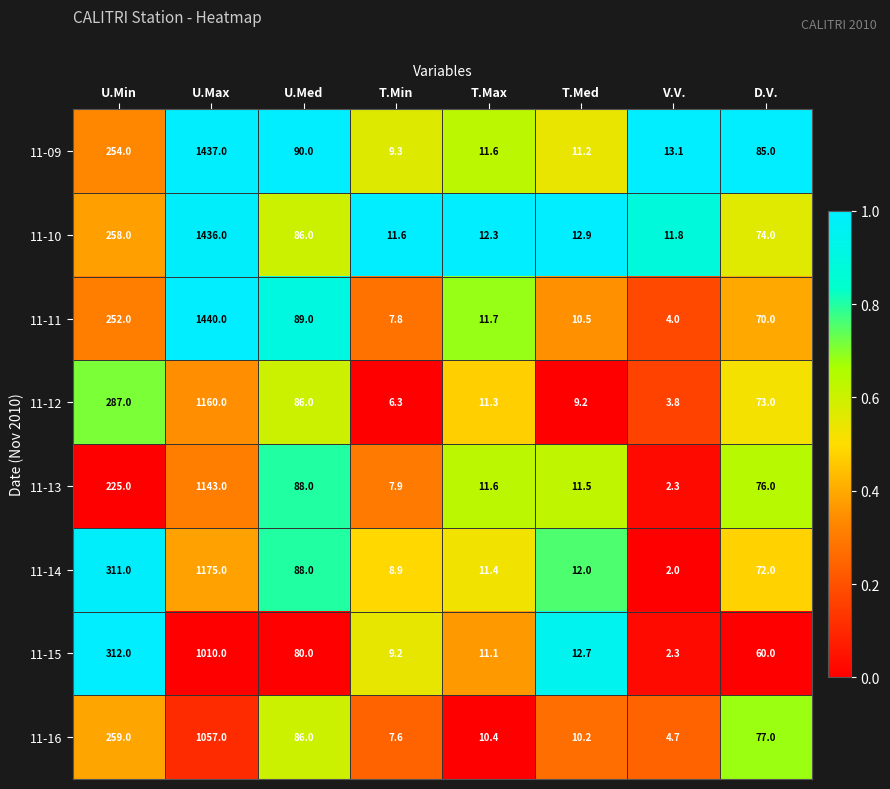

Rank the series by their maximum value, from lowest to highest.

11-15, 11-16, 11-13, 11-12, 11-14, 11-10, 11-09, 11-11